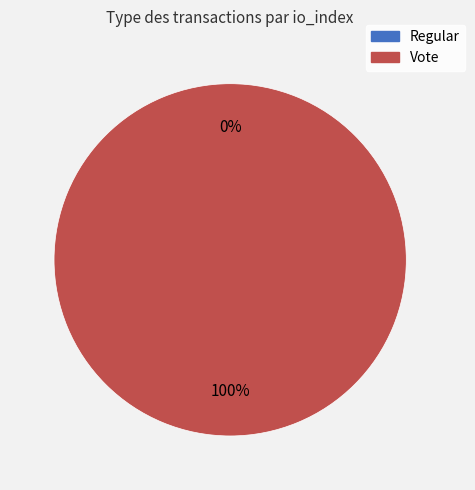

What is the smallest slice in the pie chart?

Regular